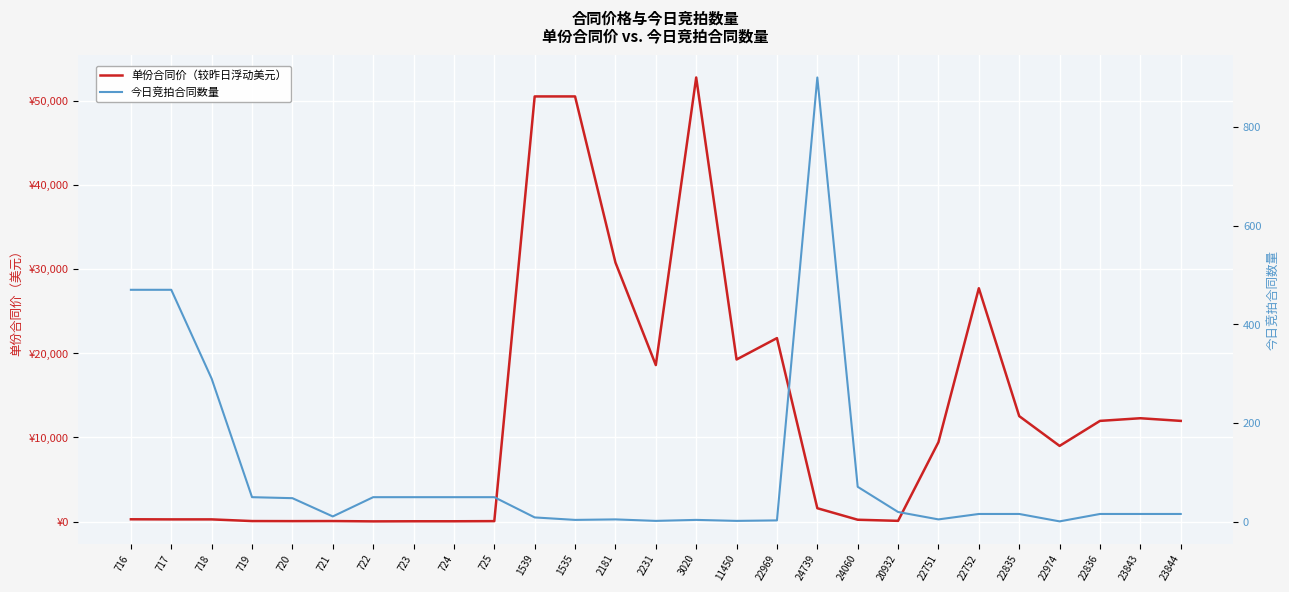

How many intersections are there between 单份合同价（较昨日浮动美元） and 今日竞拍合同数量?

2